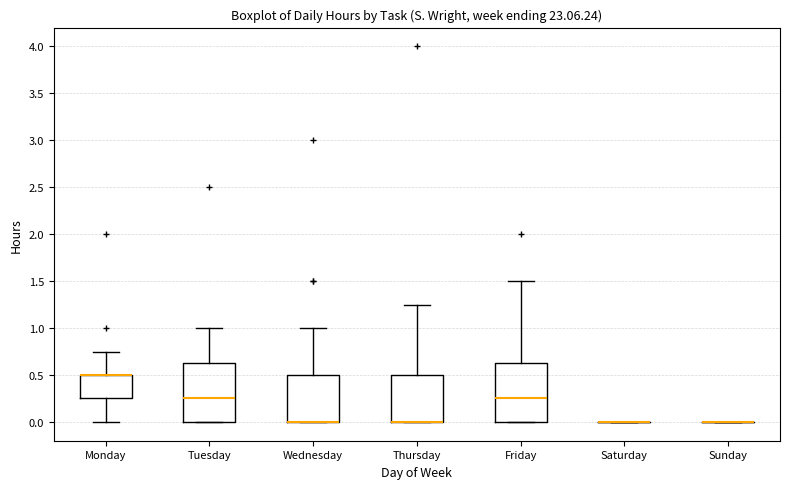

Reading left to right, transcribe this box plot: for each box, give where its median line is, the range the box spans, and where its two whiskers end, as read against the y-axis. The values are not printed on the chart, so give them approximately, as read against the axis.

Monday: median 0.50 (drawn on the box's upper edge), box 0.25 to 0.50, whiskers 0.00 to 0.75
Tuesday: median 0.25, box 0.00 to 0.65, whiskers 0.00 to 1.00
Wednesday: median 0.00 (drawn on the box's lower edge), box 0.00 to 0.50, whiskers 0.00 to 1.00
Thursday: median 0.00 (drawn on the box's lower edge), box 0.00 to 0.50, whiskers 0.00 to 1.25
Friday: median 0.25, box 0.00 to 0.65, whiskers 0.00 to 1.50
Saturday: box collapsed to a line at 0.00, whiskers 0.00 to 0.00
Sunday: box collapsed to a line at 0.00, whiskers 0.00 to 0.00